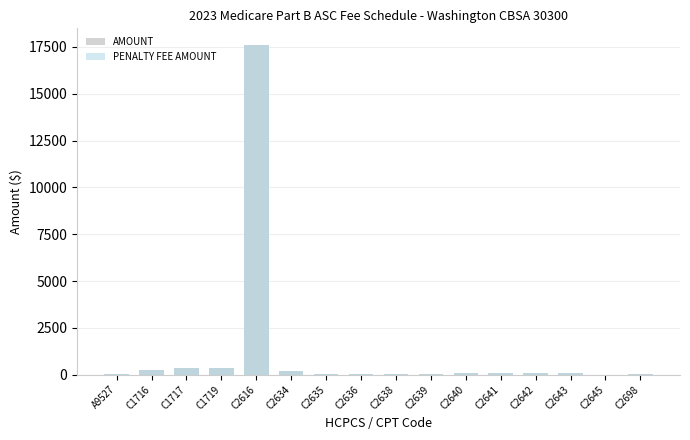

At C2634, list the series in order from largest to smallest.

AMOUNT, PENALTY FEE AMOUNT